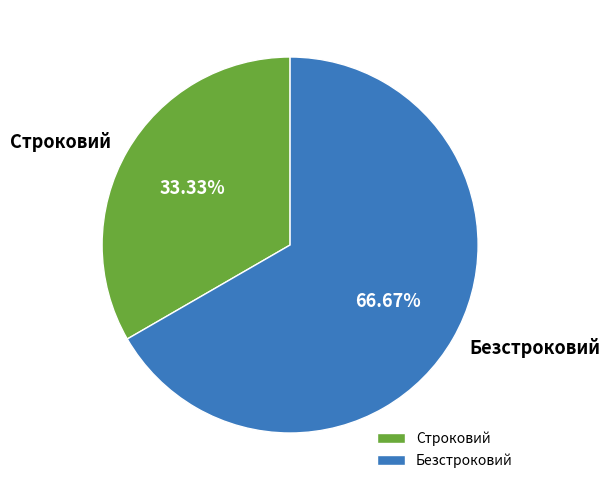

Is there any slice that represents more than half of the pie?

Yes